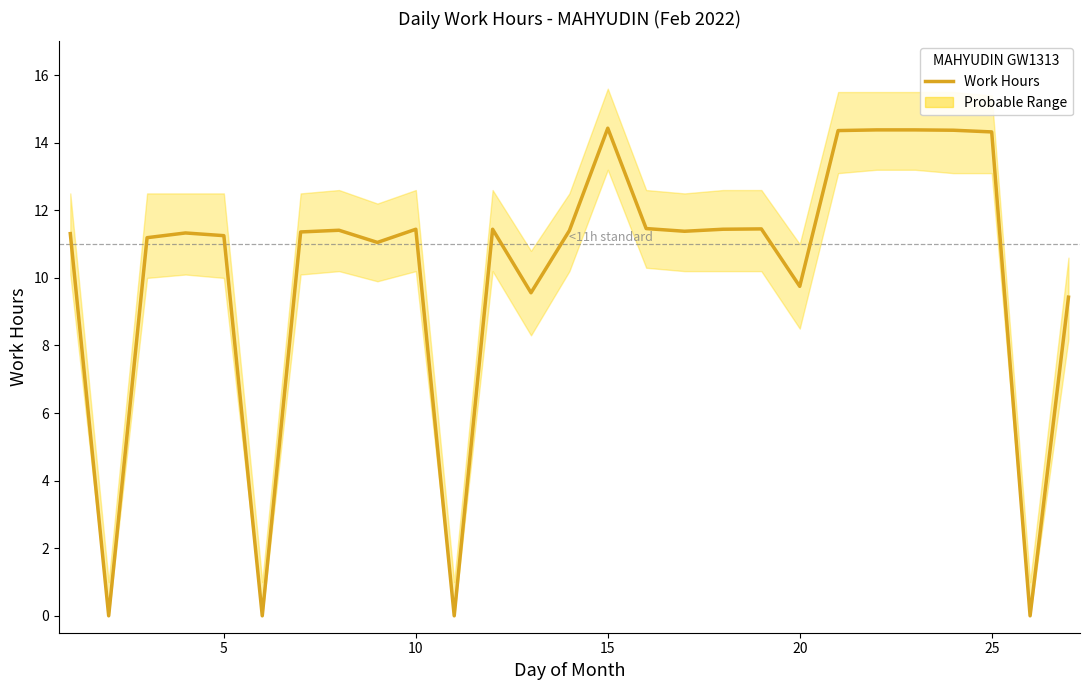

Does the chart display data point markers on the line(s)?

No